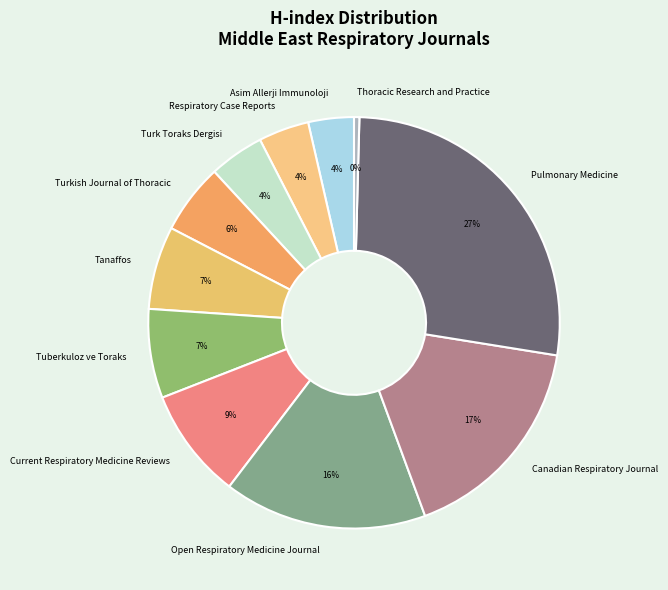

True or false: Pulmonary Medicine accounts for 35% of the total.

False